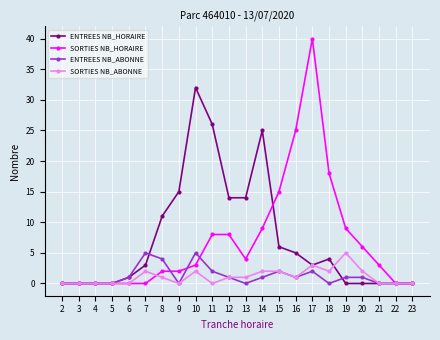

Where is SORTIES NB_HORAIRE nearest to the value 20?

18